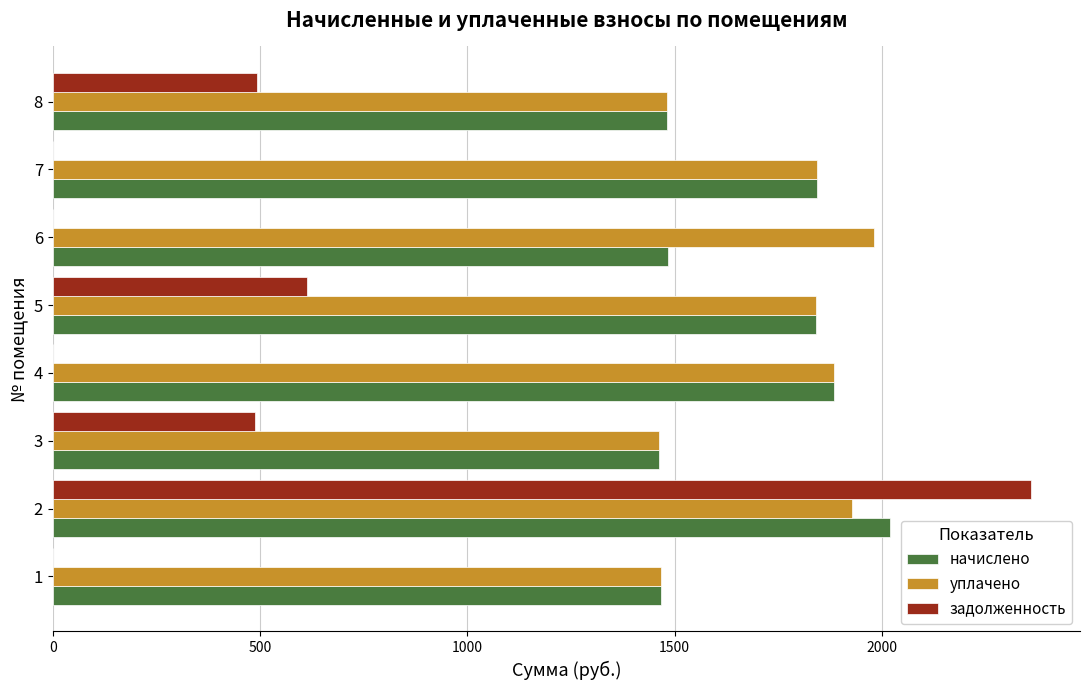

What is the sum of the уплачено values at 5 and 1?

3306.7